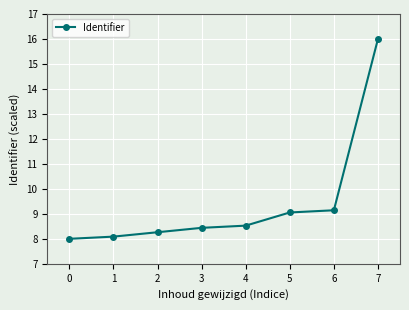

The value at 4 is 8.5. True or false?

True